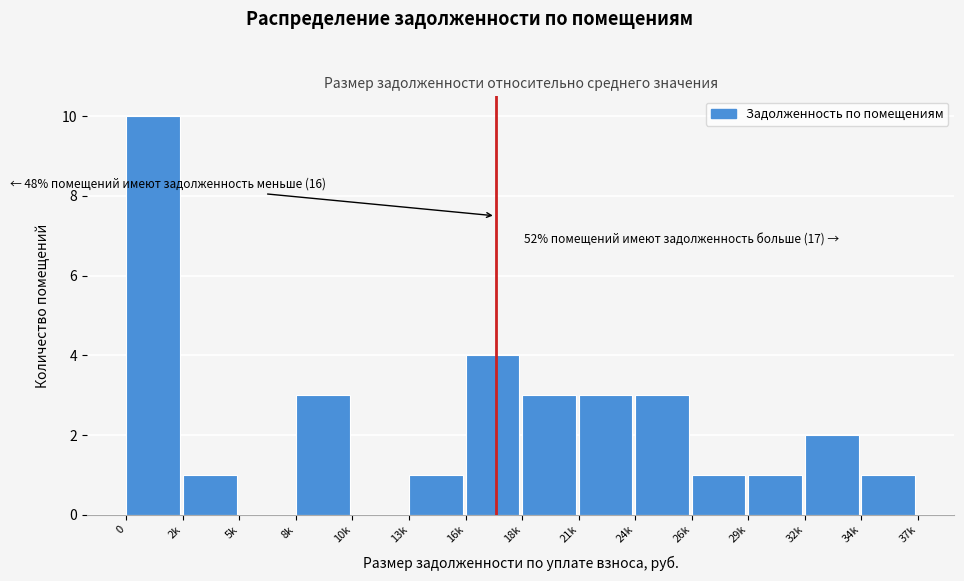

Reading left to right, transcribe all the data shown in this chart.

0=10	2k=1	5k=0	8k=3	10k=0	13k=1	16k=4	18k=3	21k=3	24k=3	26k=1	29k=1	32k=2	34k=1